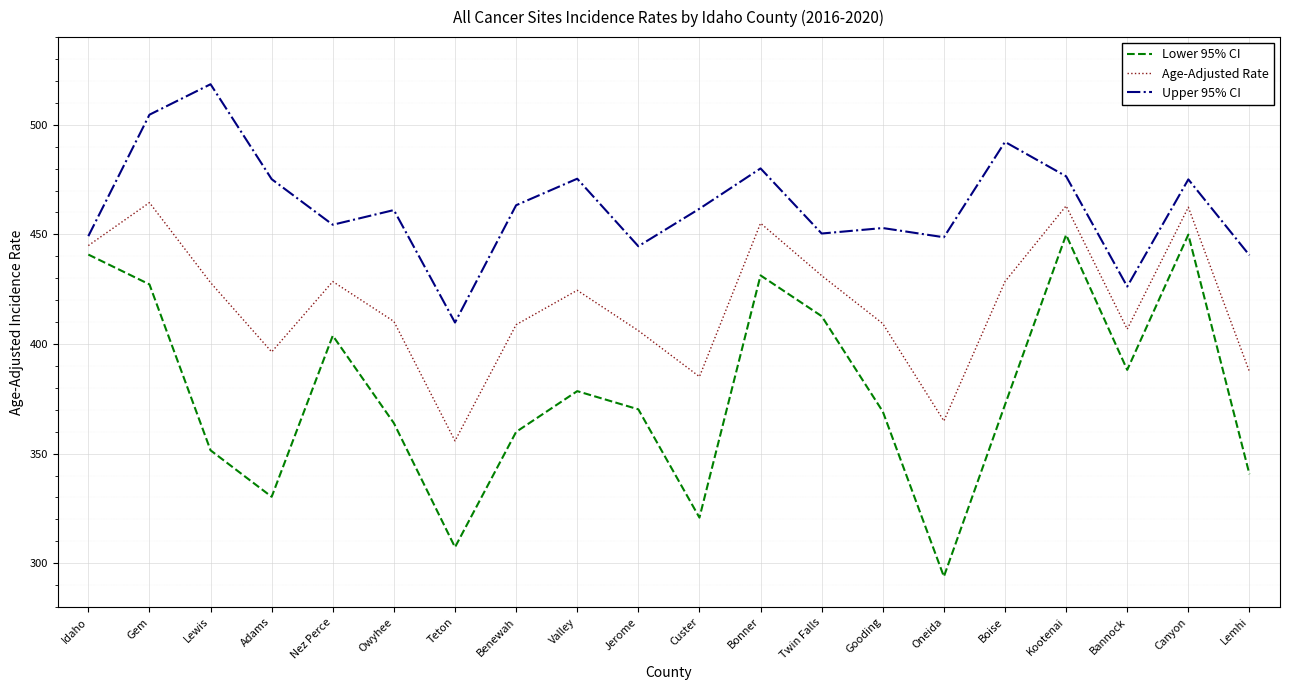

The Lower 95% CI series shows 130.4 at Gem. True or false?

False